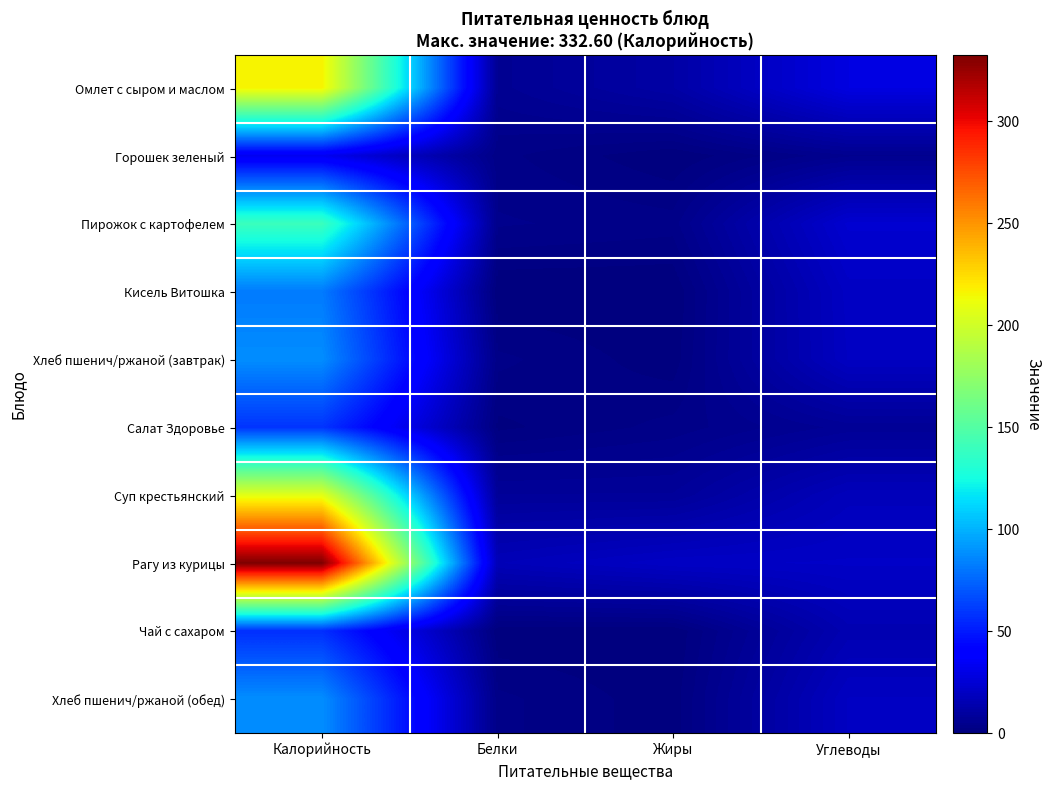

What is the spread (max minus min) of values at Жиры?

20.5